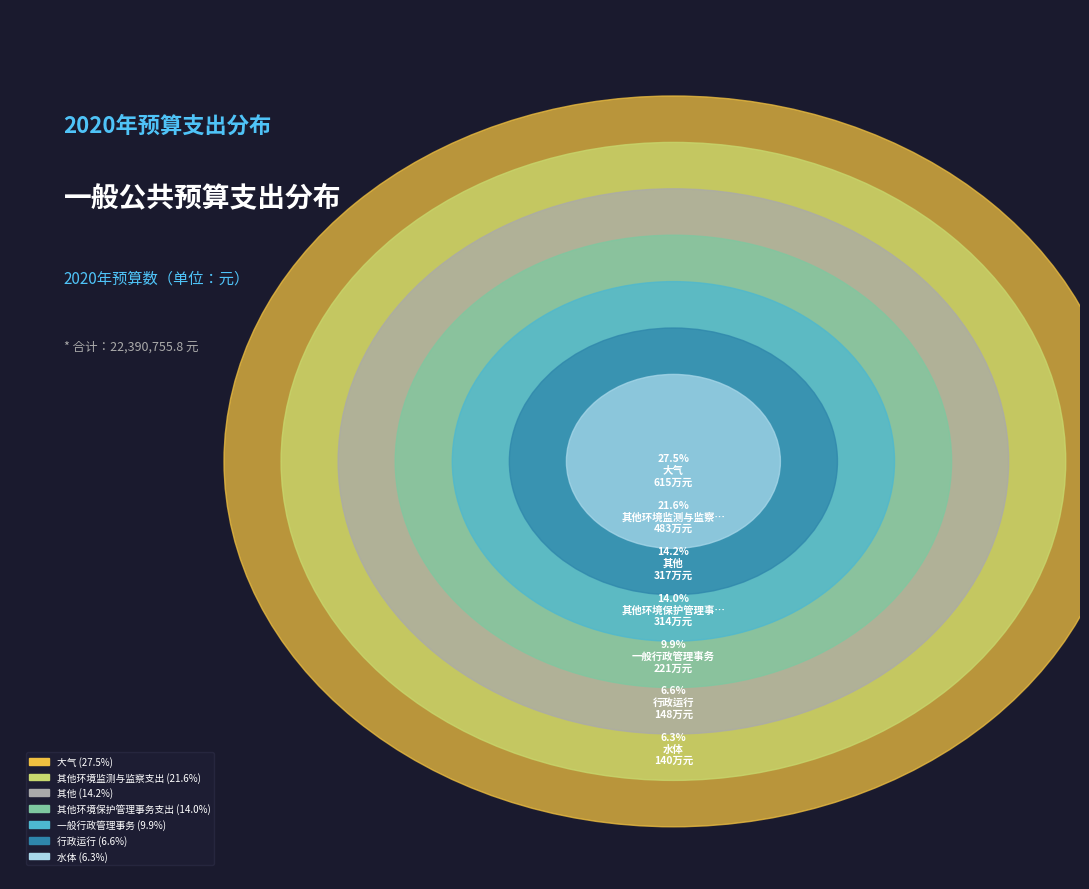

To the nearest percent, what percentage of the pie is 其他环境保护管理事务支出?

14%